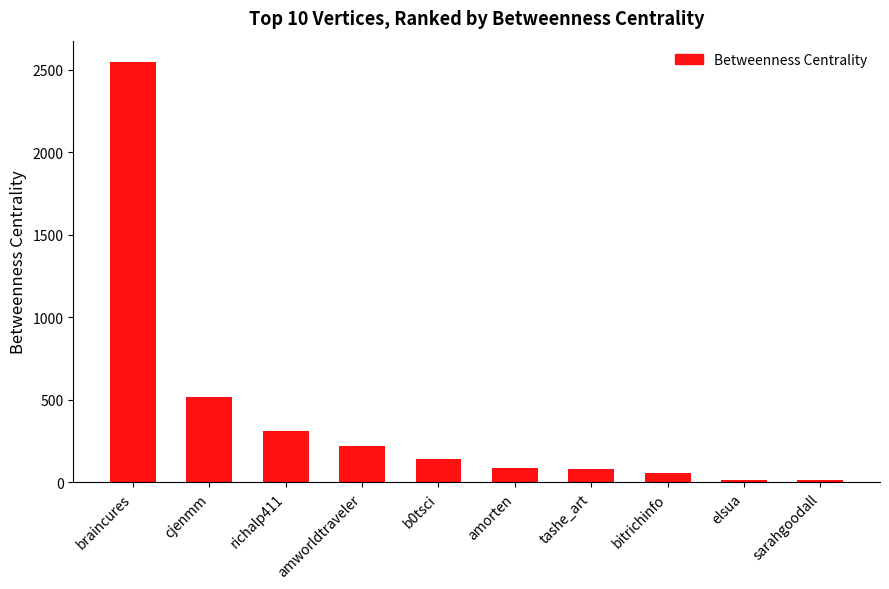

Are the bars grouped side by side (vs. stacked)?

No